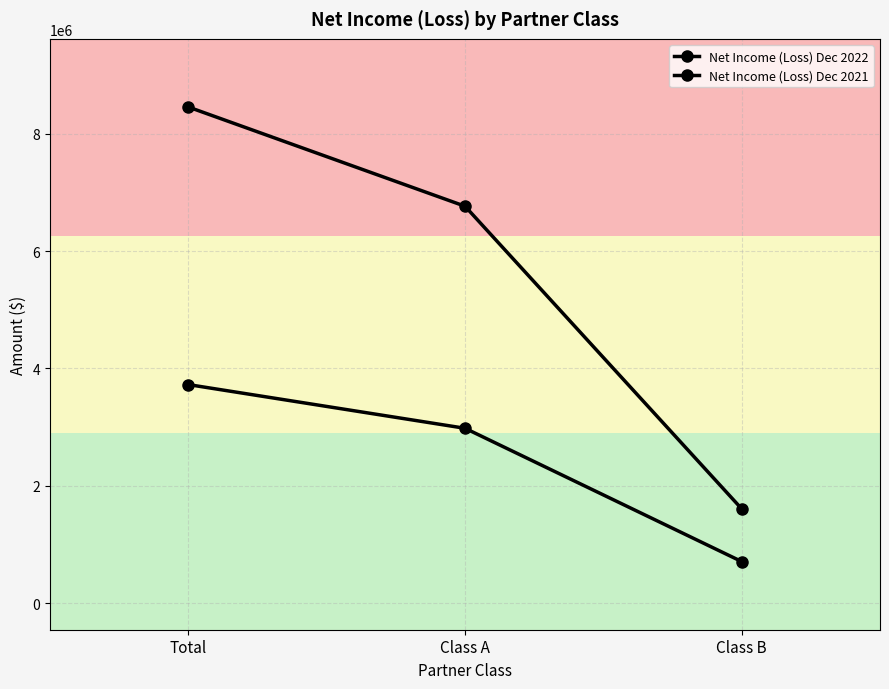

True or false: Net Income (Loss) Dec 2021 has a value of 5890109 at Total.

False